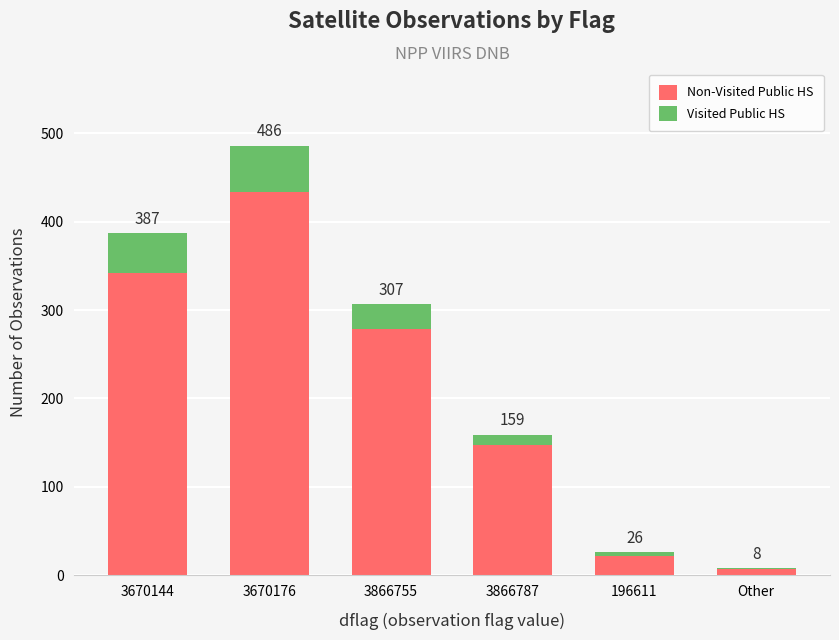

Does the chart contain stacked bars?

Yes